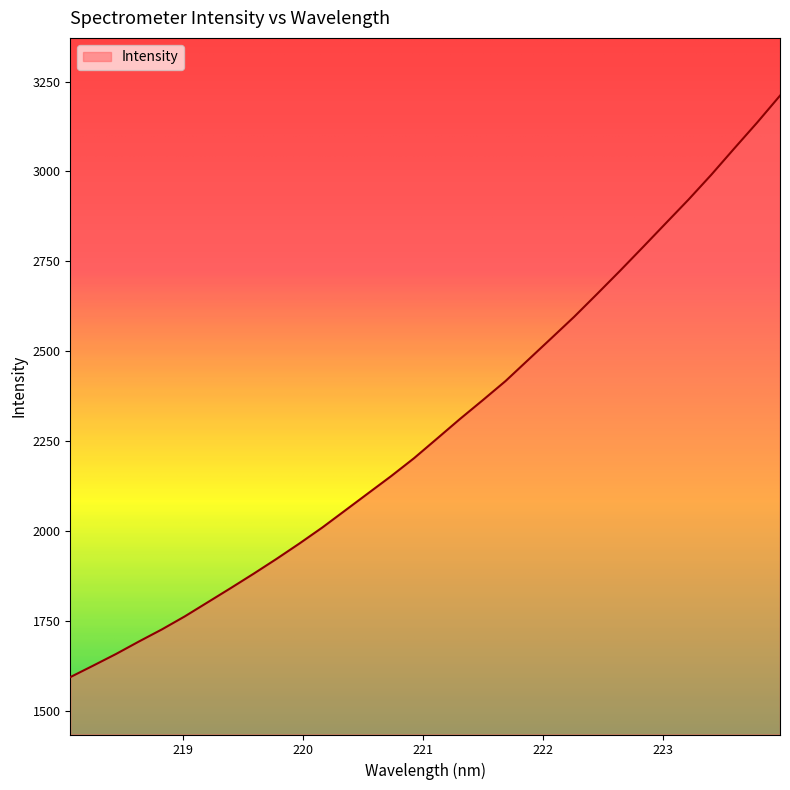

What is the greatest value displayed?

3210.7